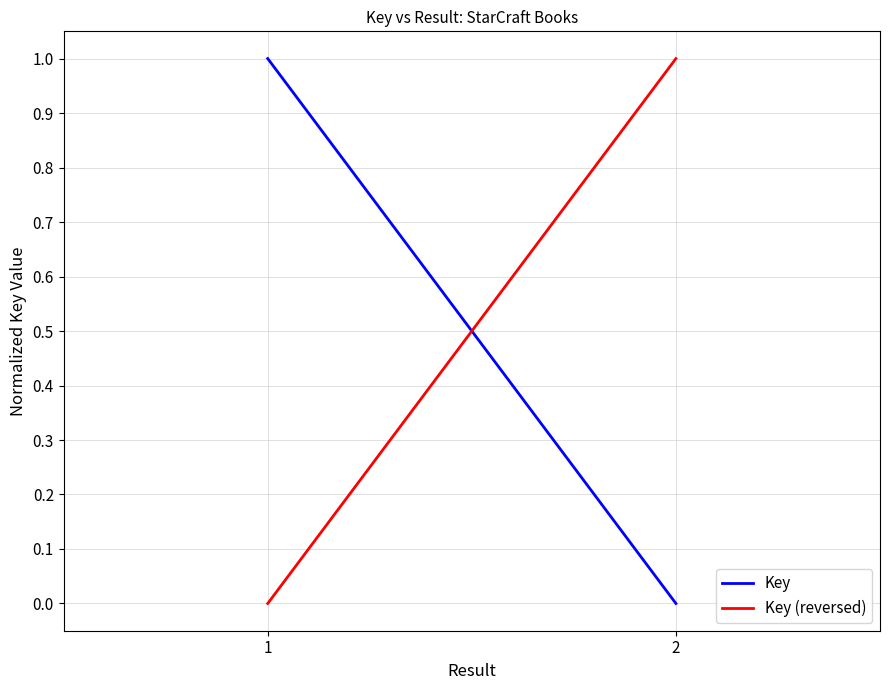

How many positive values does the Key series have?

1